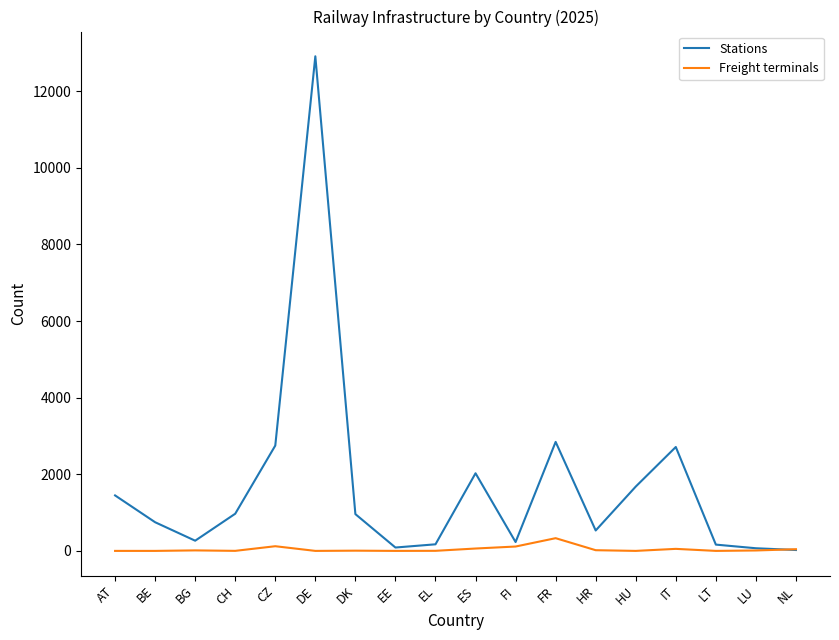

Rank the series by their average value, from lowest to highest.

Freight terminals, Stations